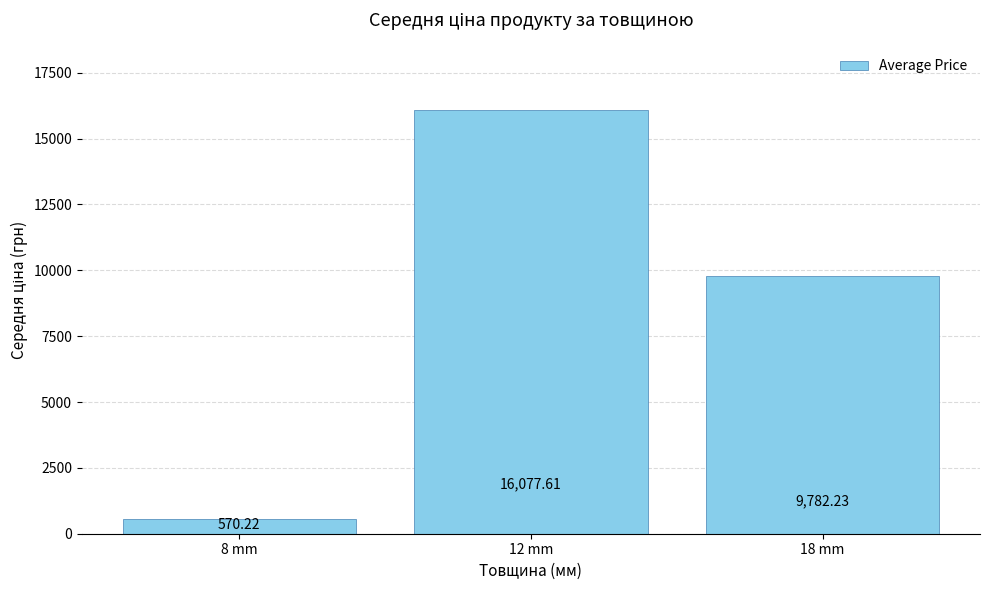

What is the smallest value displayed?

570.2